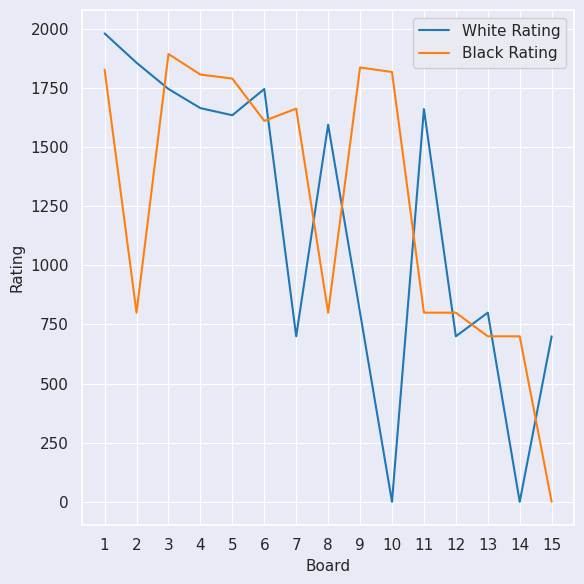

In White Rating, how many points are lower than both neighbors (excluding endpoints)?

5